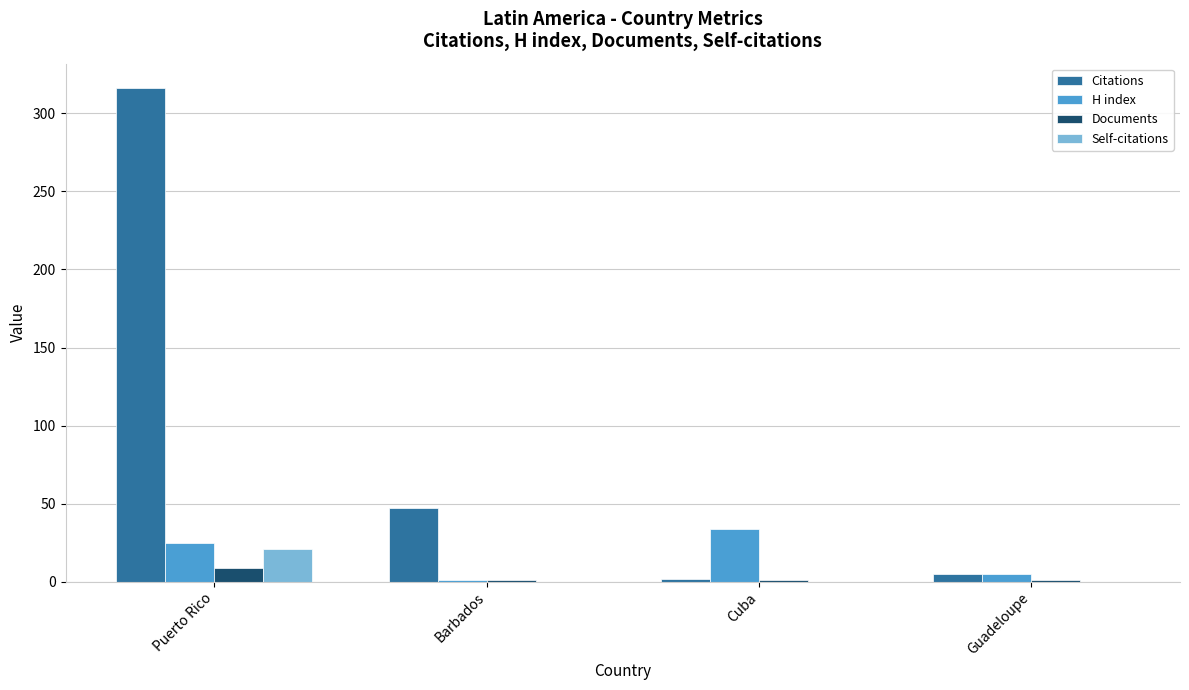

How many groups of bars are there?

4